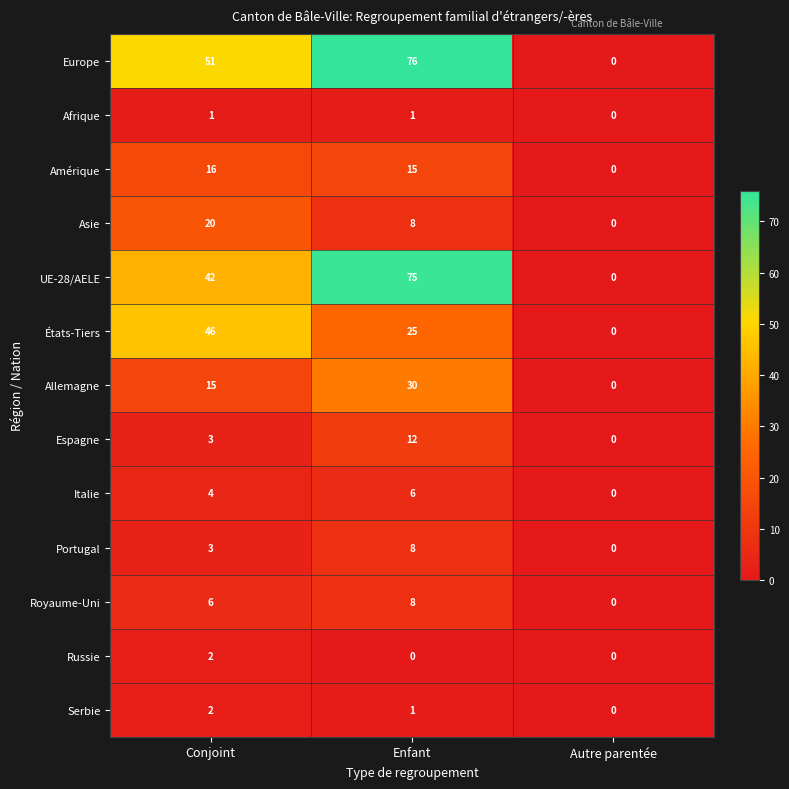

Rank the categories by Europe value from lowest to highest.

Autre parentée, Conjoint, Enfant